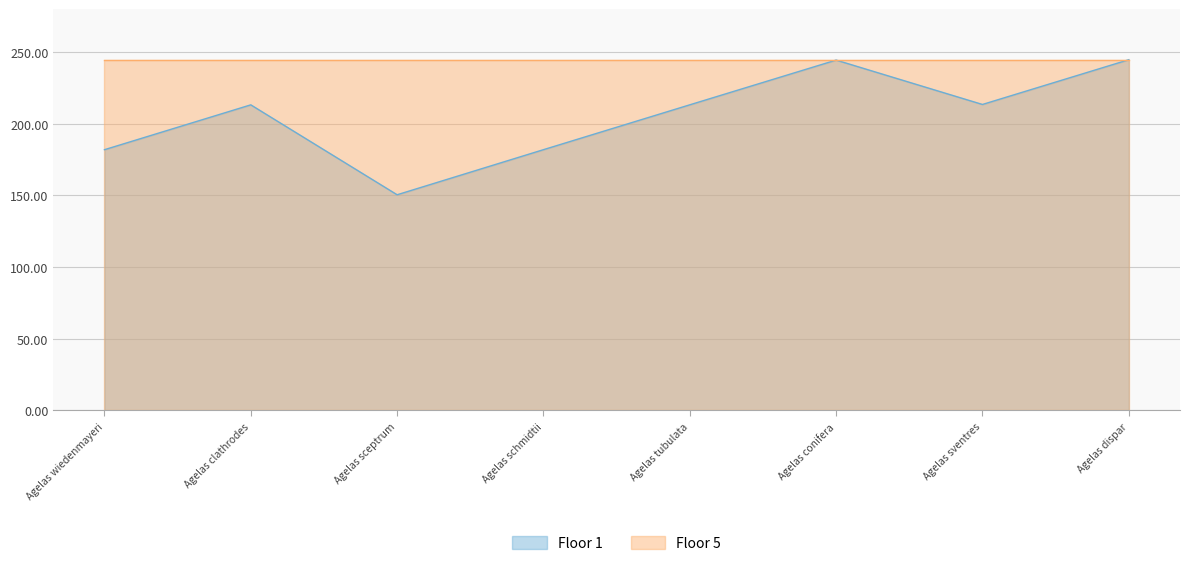

Approximately how many times larger is the value at Agelas clathrodes compared to Agelas wiedenmayeri?

1.2